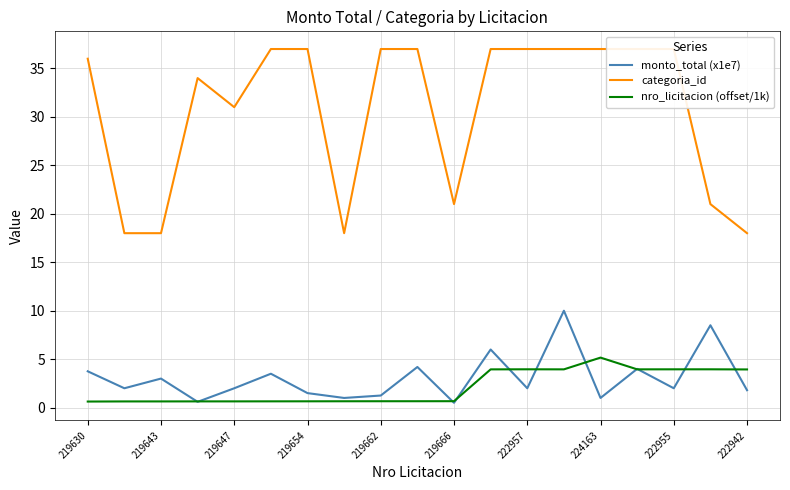

Does the chart display data point markers on the line(s)?

No